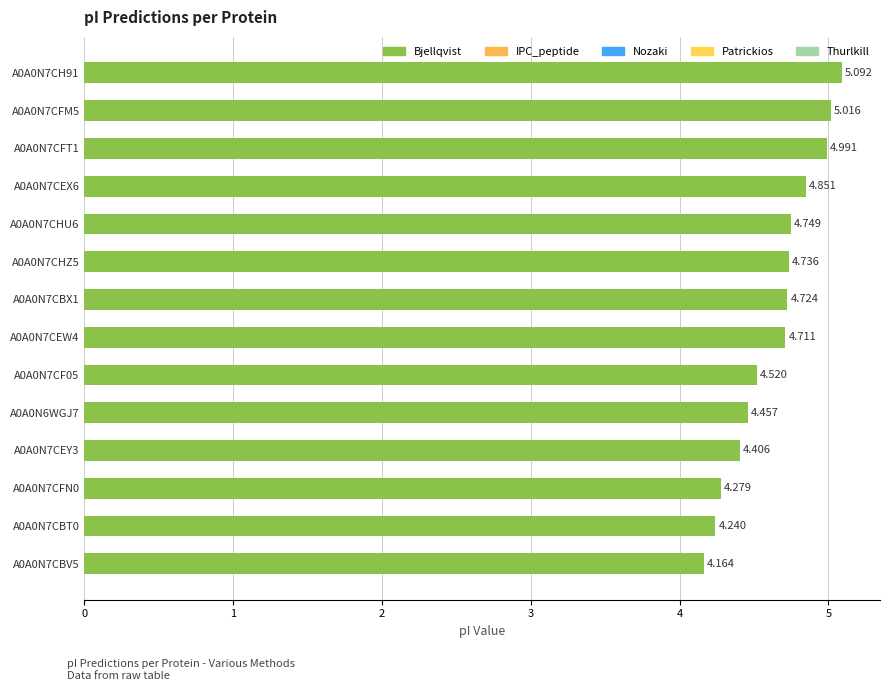

Count the number of data series in this chart.

1